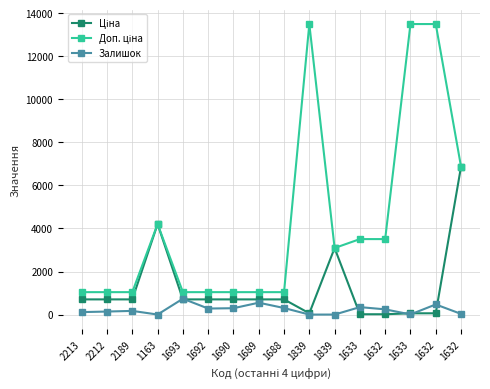

How many intersections are there between Ціна and Залишок?

6